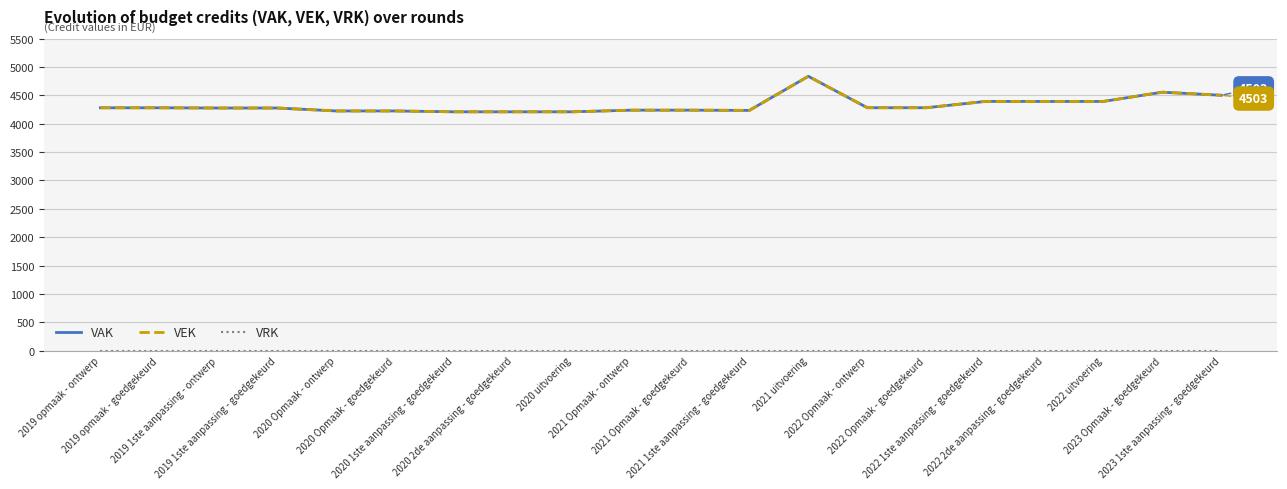

Is the value of VAK at 2021 Opmaak - goedgekeurd greater than the value of VRK at 2019 1ste aanpassing - ontwerp?

Yes